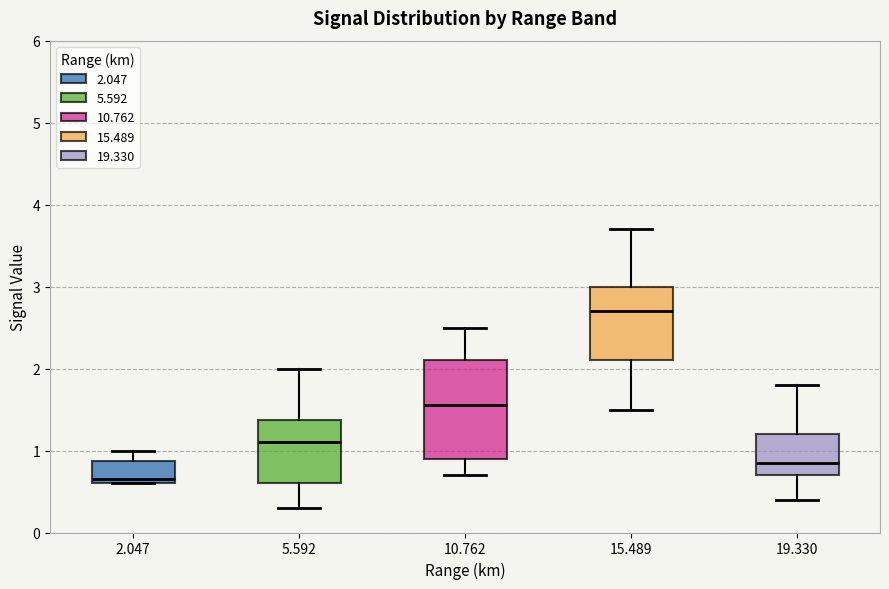

Reading left to right, read every box against the y-axis: the position of its median line, the range the box covers, and the ends of its whiskers. The values are not printed on the chart, so give them approximately, as read against the axis.

2.047: median 0.7, box 0.6 to 0.9, whiskers 0.6 to 1.0
5.592: median 1.1, box 0.6 to 1.4, whiskers 0.3 to 2.0
10.762: median 1.6, box 0.9 to 2.1, whiskers 0.7 to 2.5
15.489: median 2.7, box 2.1 to 3.0, whiskers 1.5 to 3.7
19.330: median 0.9, box 0.7 to 1.2, whiskers 0.4 to 1.8